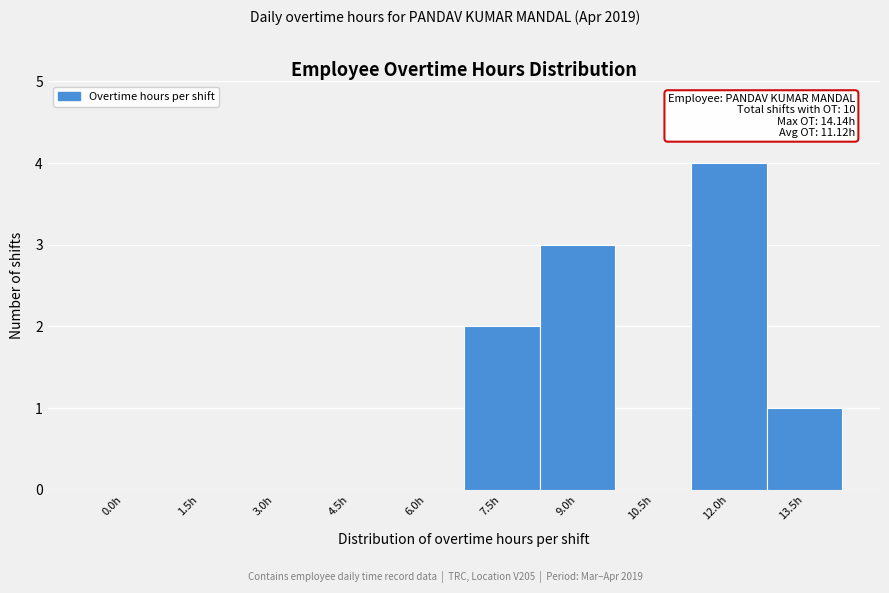

Reading left to right, list all the values displayed in this chart.

0.0h=0	1.5h=0	3.0h=0	4.5h=0	6.0h=0	7.5h=2	9.0h=3	10.5h=0	12.0h=4	13.5h=1